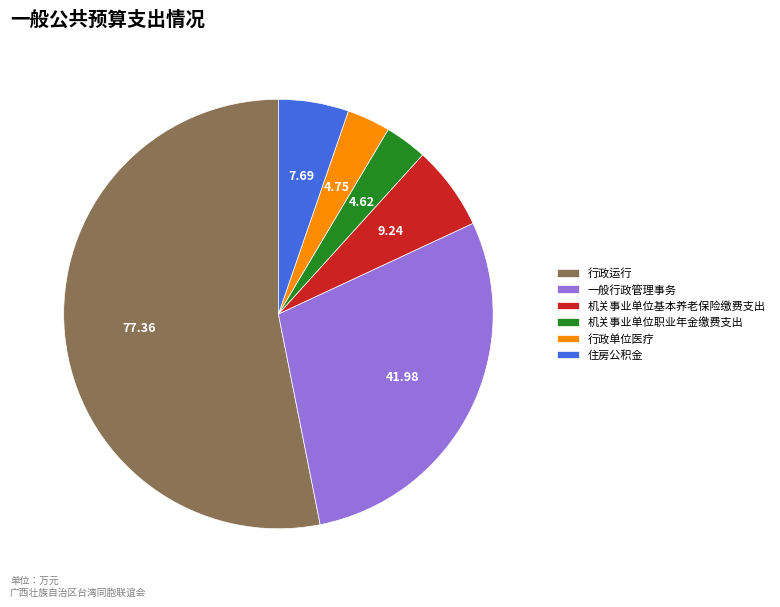

How many segments does this pie chart have?

6